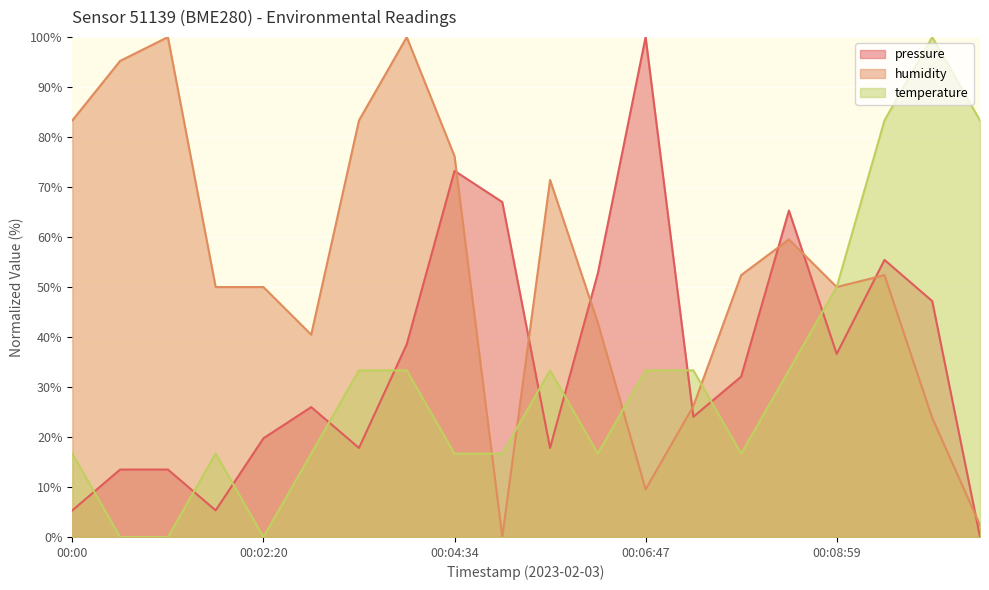

What is the difference between the pressure values at 00:02:55 and 00:02:20?

6.2